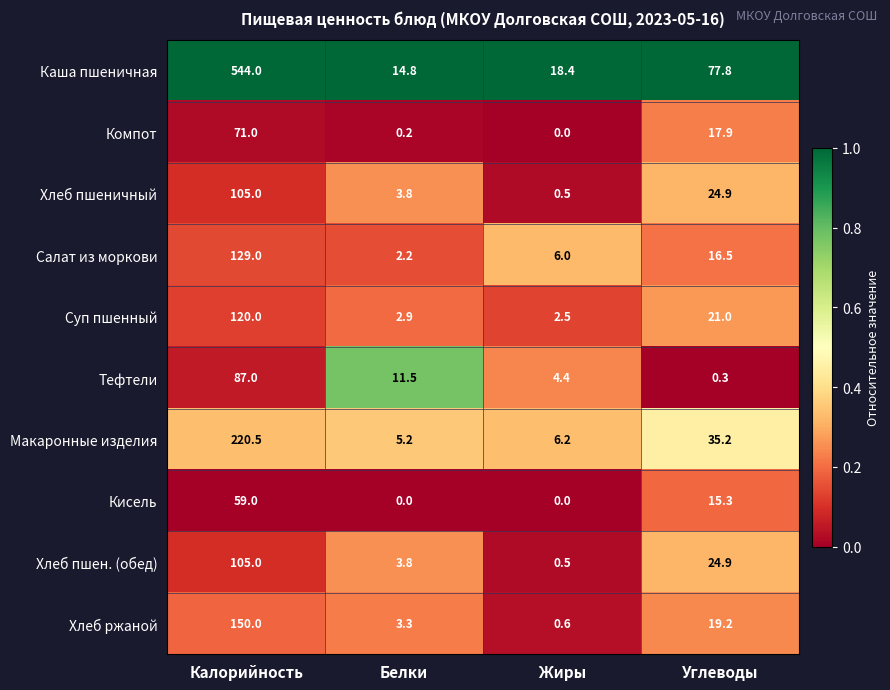

Is it true that Хлеб ржаной equals 19.2 at Углеводы?

True